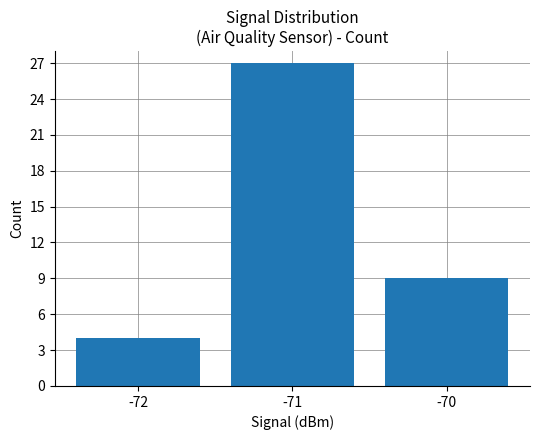

List the labels in order of value, largest first.

-71, -70, -72